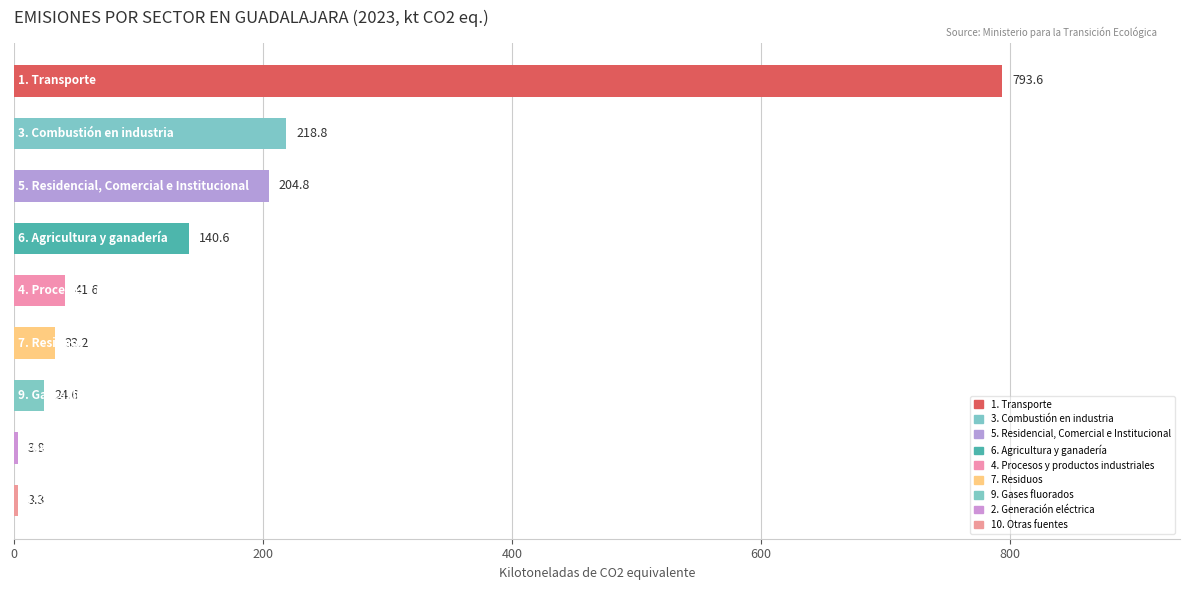

Are the bars grouped side by side (vs. stacked)?

No